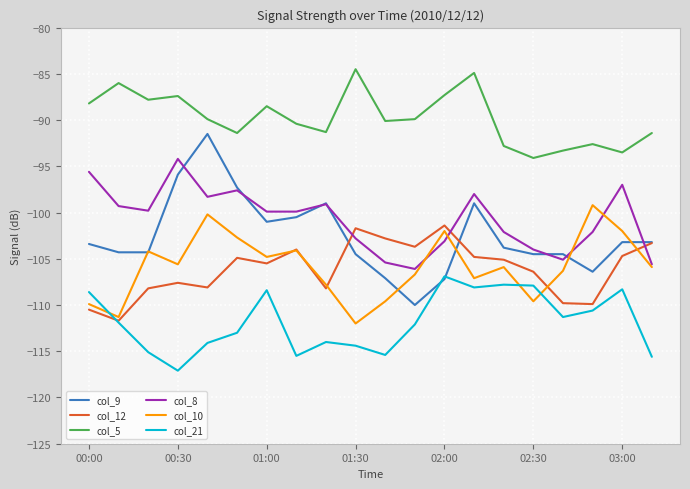

Which series has the largest total across all categories?

col_5